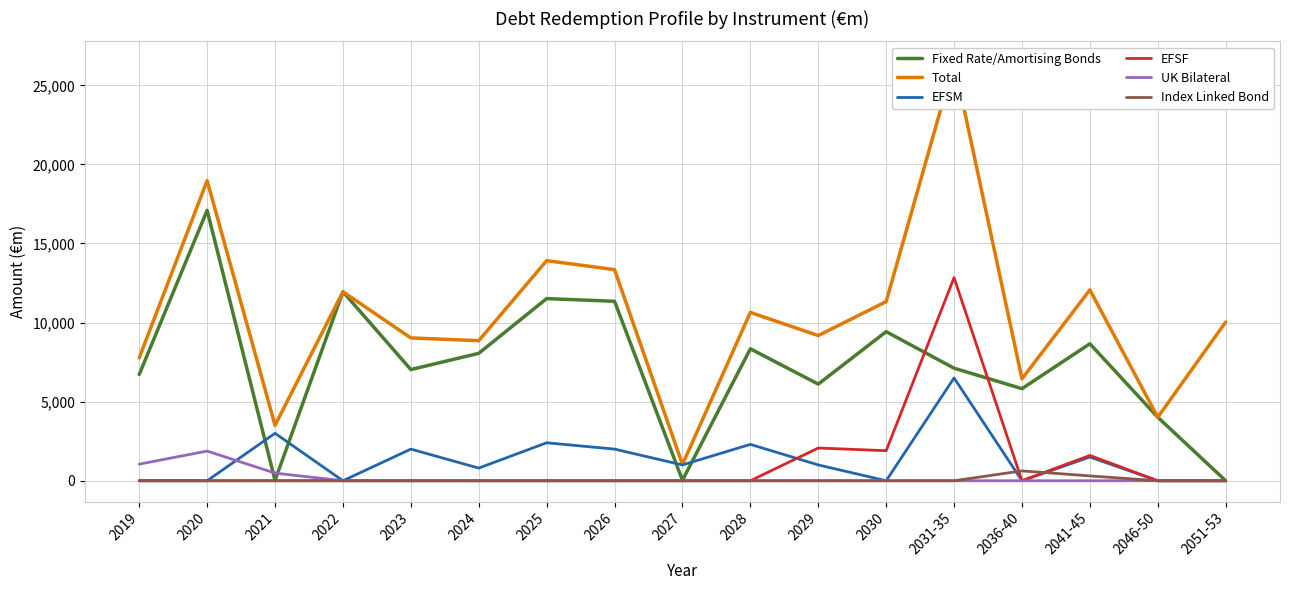

At which label does EFSM first exceed 1000?

2021